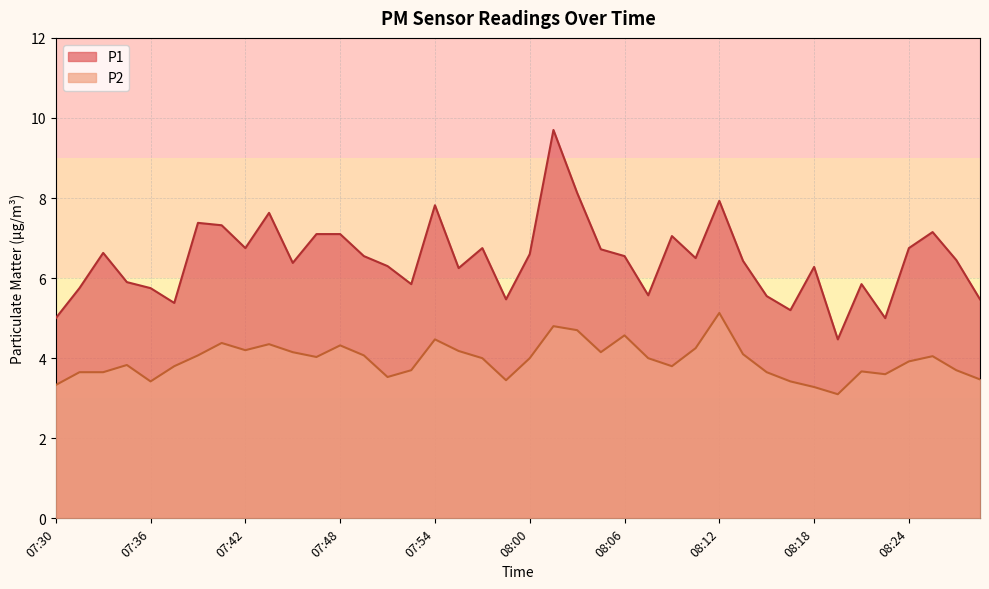

Rank the series at 08:18 from lowest to highest value.

P2, P1